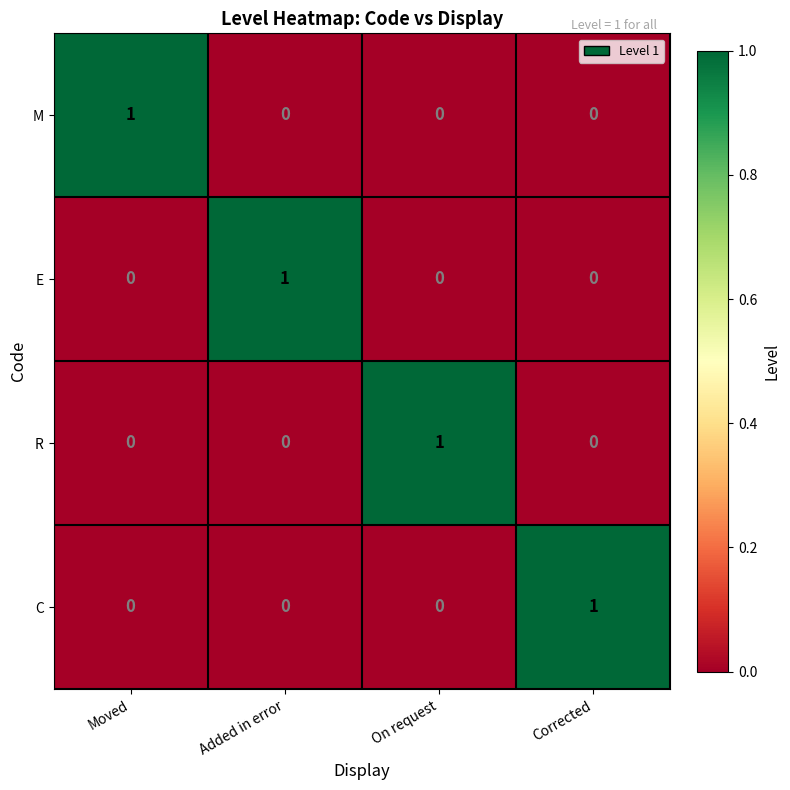

Reading left to right, transcribe all the data shown in this chart.

M: 1	0	0	0
E: 0	1	0	0
R: 0	0	1	0
C: 0	0	0	1